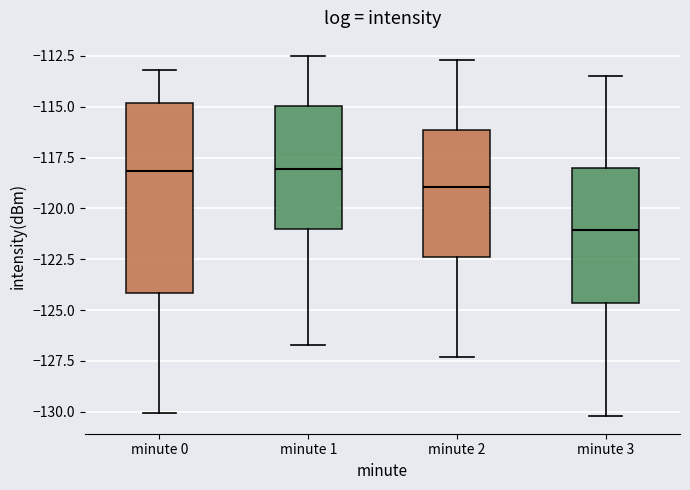

Reading left to right, read every box against the y-axis: the position of its median line, the range the box covers, and the ends of its whiskers. The values are not printed on the chart, so give them approximately, as read against the axis.

minute 0: median -118.0, box -124.0 to -115.0, whiskers -130.0 to -113.0
minute 1: median -118.0, box -121.0 to -115.0, whiskers -126.5 to -112.5
minute 2: median -119.0, box -122.5 to -116.0, whiskers -127.5 to -112.5
minute 3: median -121.0, box -124.5 to -118.0, whiskers -130.0 to -113.5